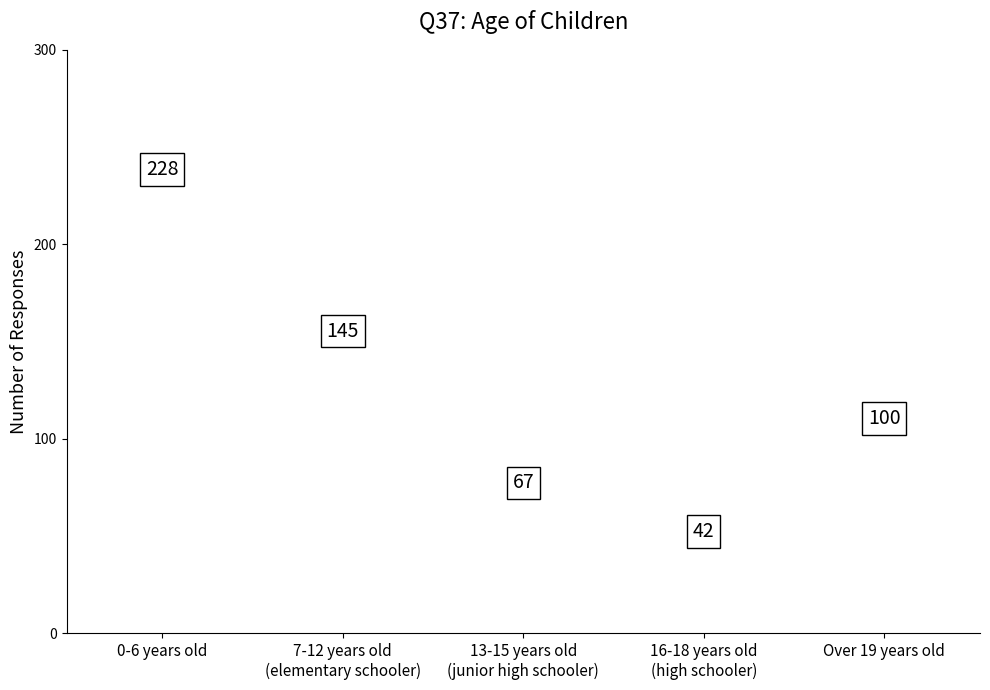

What is the maximum value shown in the chart?

228